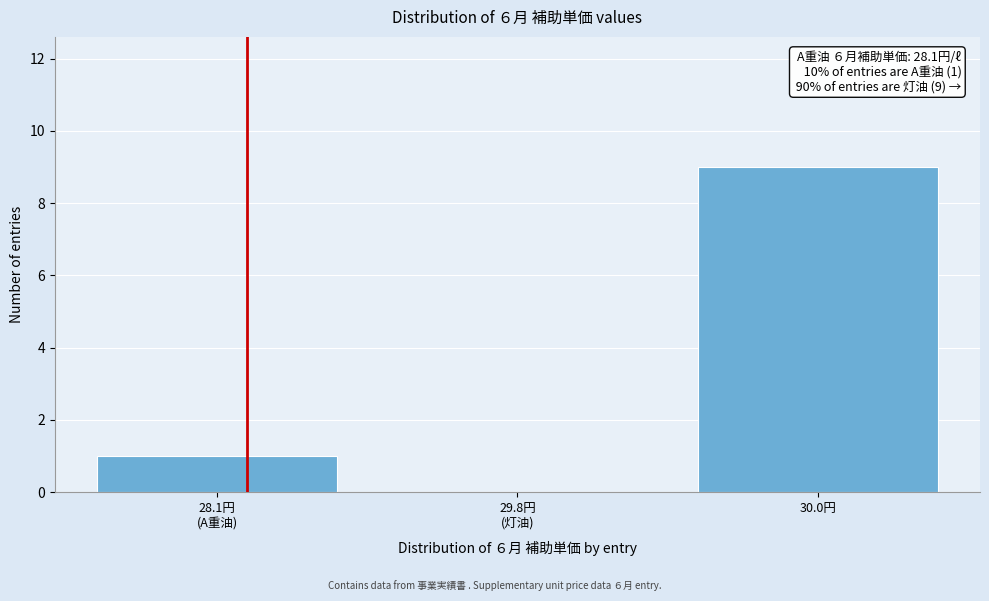

What is the sum of all values?

10